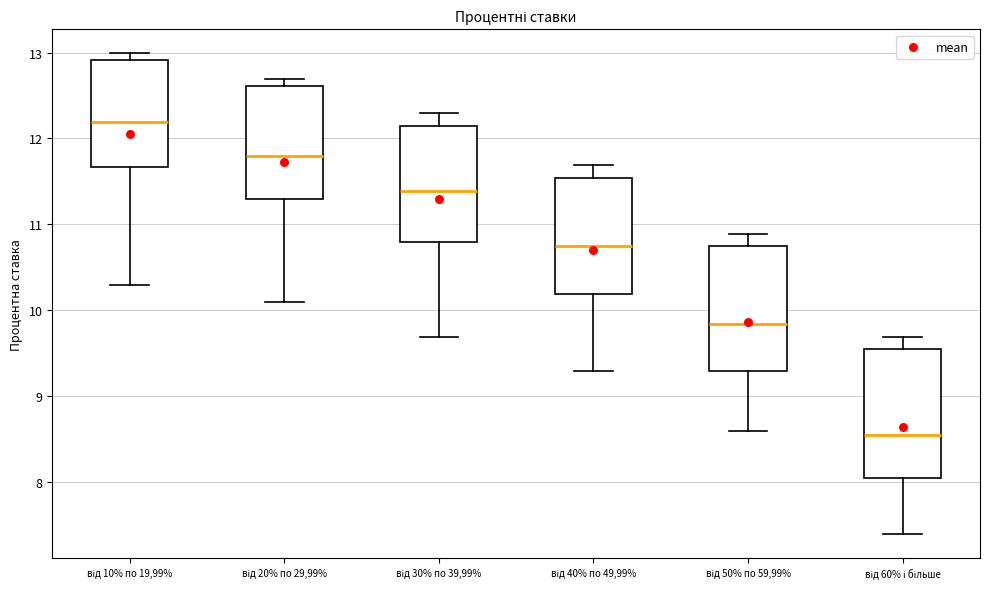

Where does the lower whisker of the box for від 20% по 29,99% end on the y-axis? The values are not printed on the chart, so give them approximately, as read against the axis.

10.1